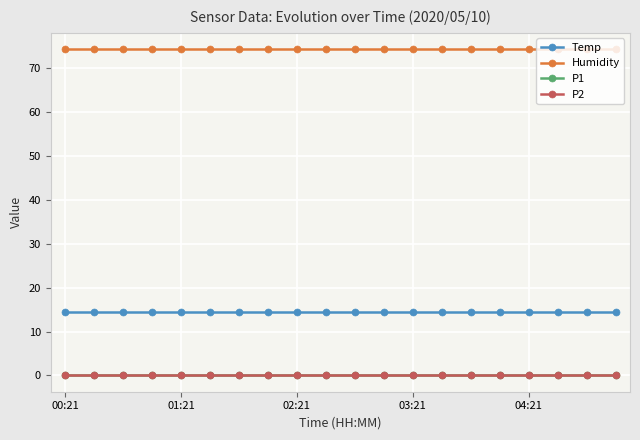

At which category is the sum across all series the highest?

00:21